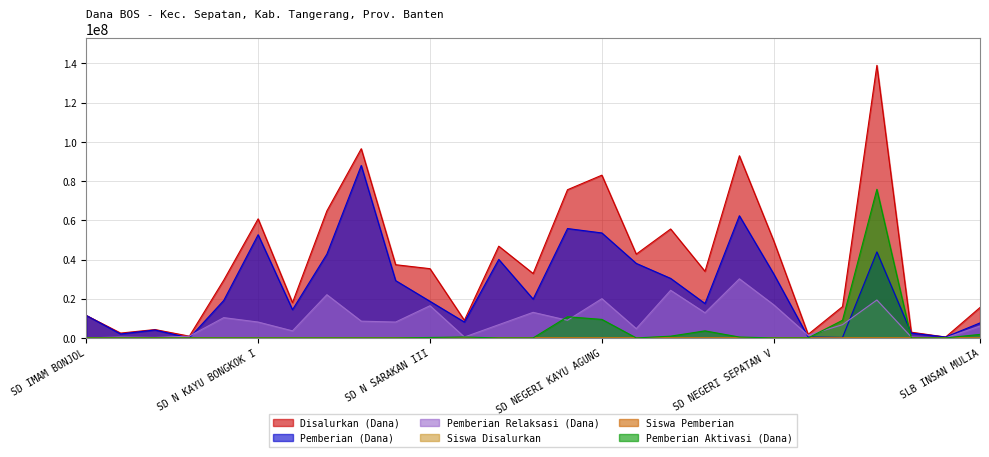

True or false: Disalurkan (Dana) and Pemberian Aktivasi (Dana) cross at least once.

False